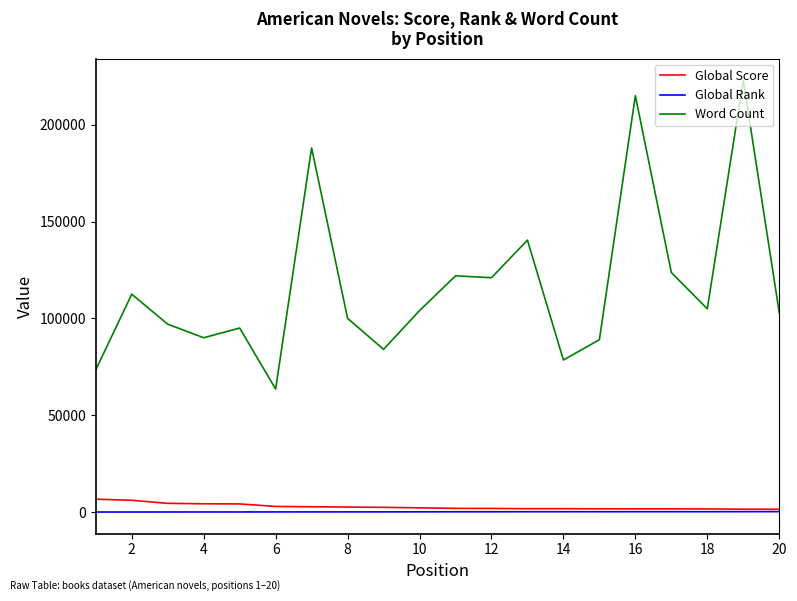

What is the maximum value shown in the chart?

223000